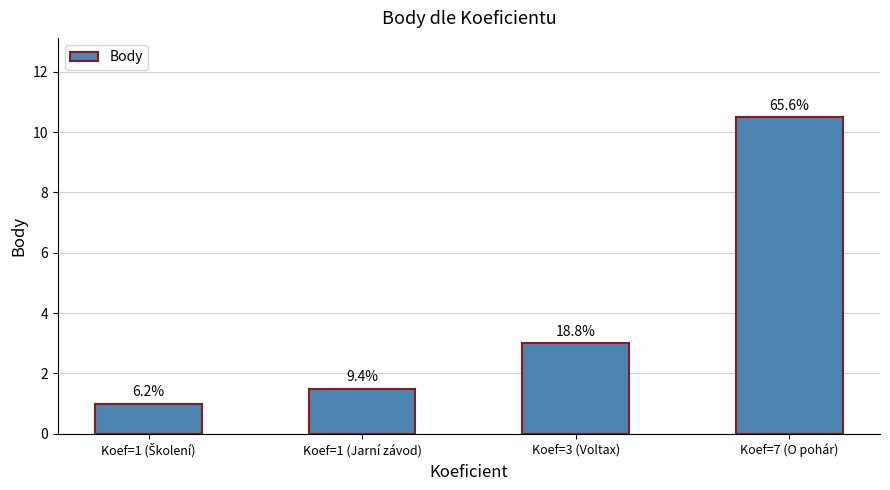

Are the bars horizontal?

No